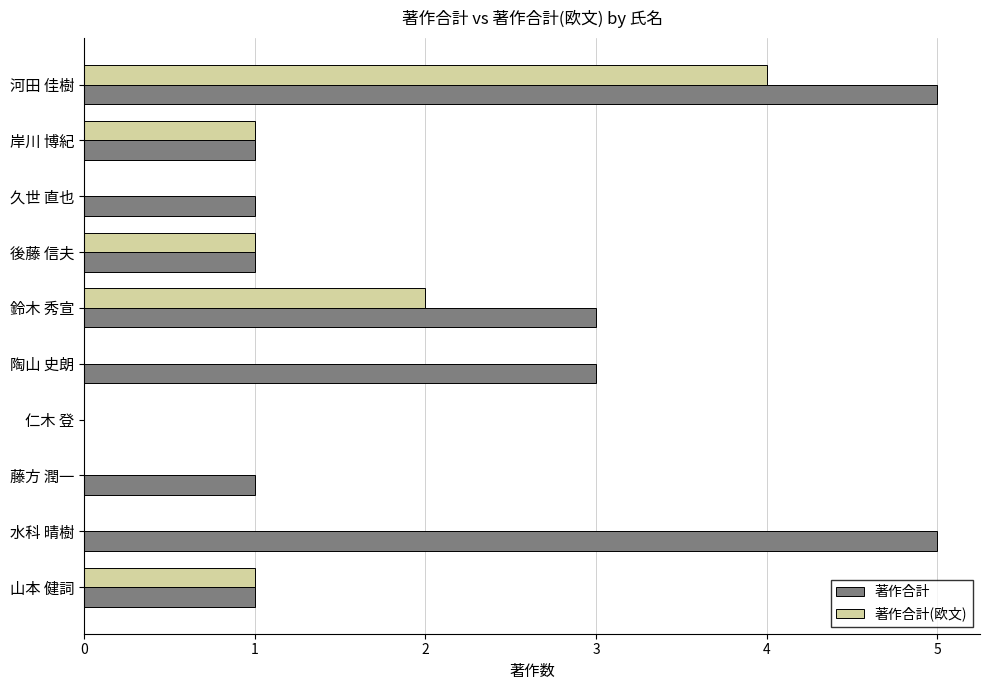

What value does the 著作合計 series have at 鈴木 秀宣?

3